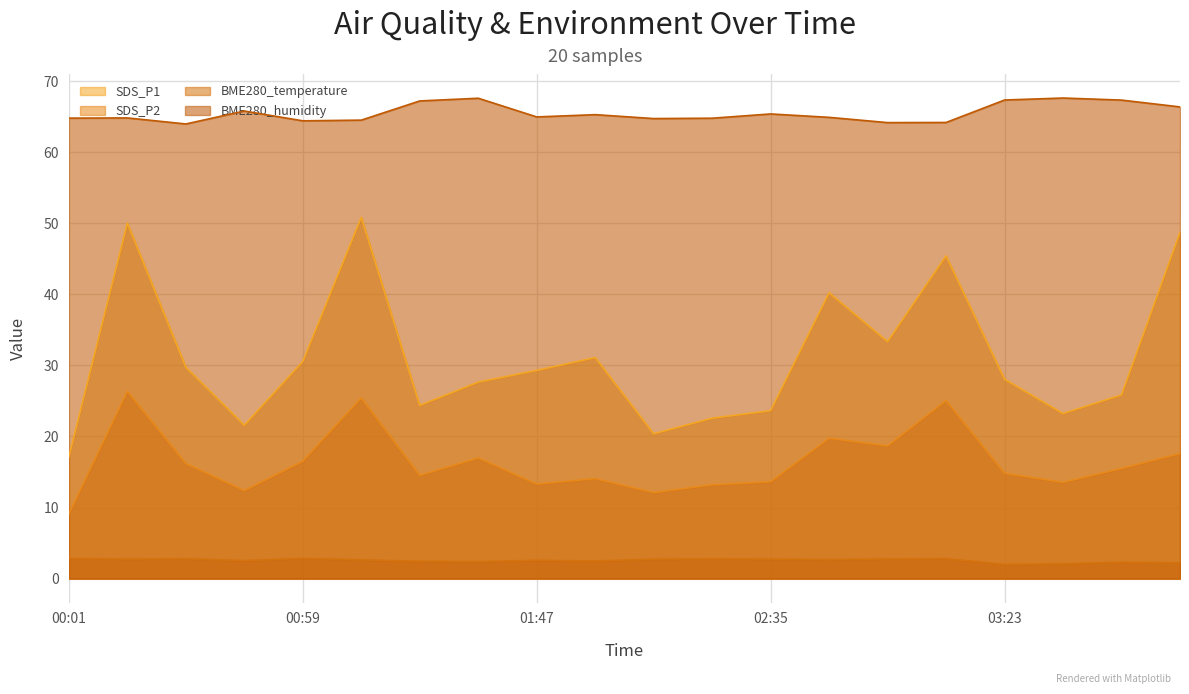

How many interior local peaks does the BME280_humidity series have?

6